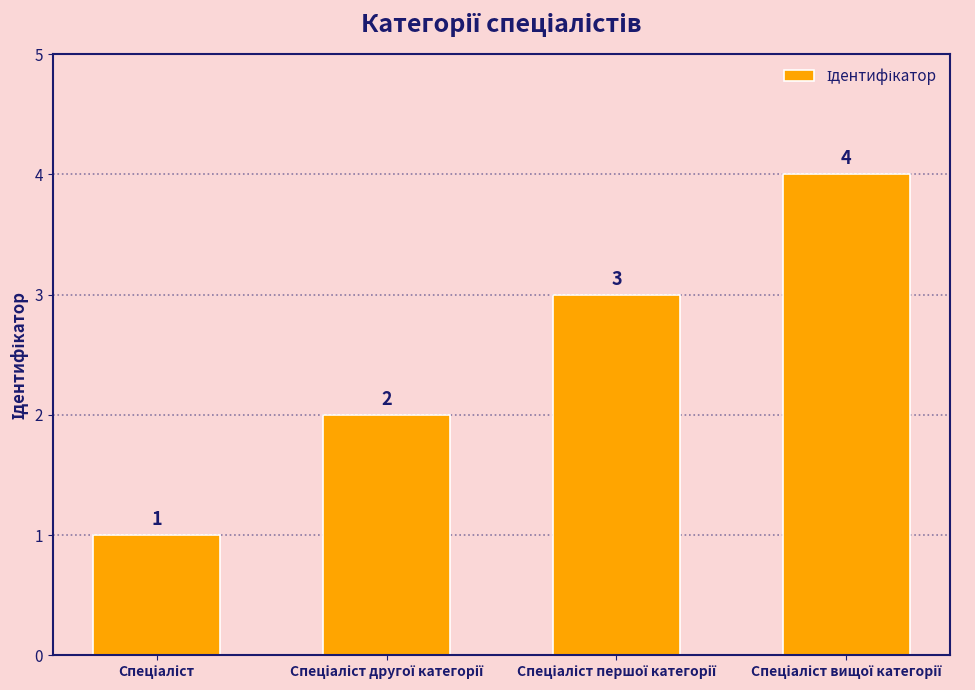

How many distinct data groups are displayed?

1